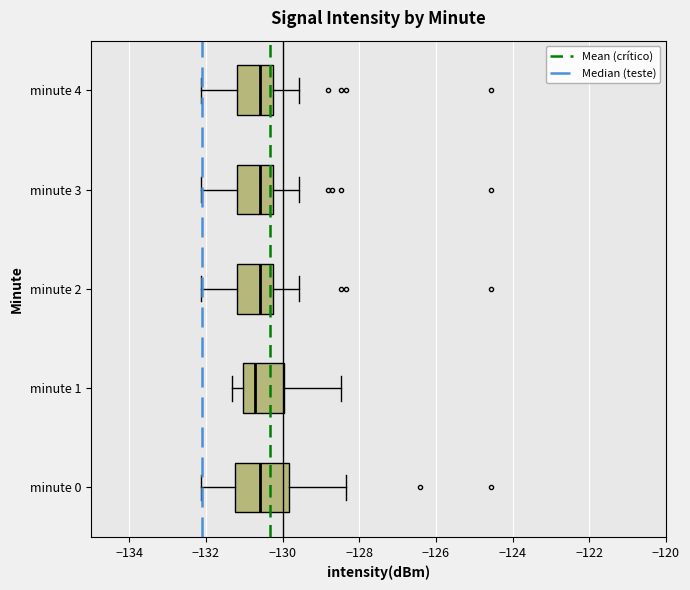

Reading bottom to top, transcribe this box plot: for each box, give where its median line is, the range the box spans, and where its two whiskers end, as read against the x-axis. The values are not printed on the chart, so give them approximately, as read against the axis.

minute 0: median -130.6, box -131.2 to -129.8, whiskers -132.2 to -128.4
minute 1: median -130.8, box -131.0 to -130.0, whiskers -131.4 to -128.4
minute 2: median -130.6, box -131.2 to -130.2, whiskers -132.2 to -129.6
minute 3: median -130.6, box -131.2 to -130.2, whiskers -132.2 to -129.6
minute 4: median -130.6, box -131.2 to -130.2, whiskers -132.2 to -129.6